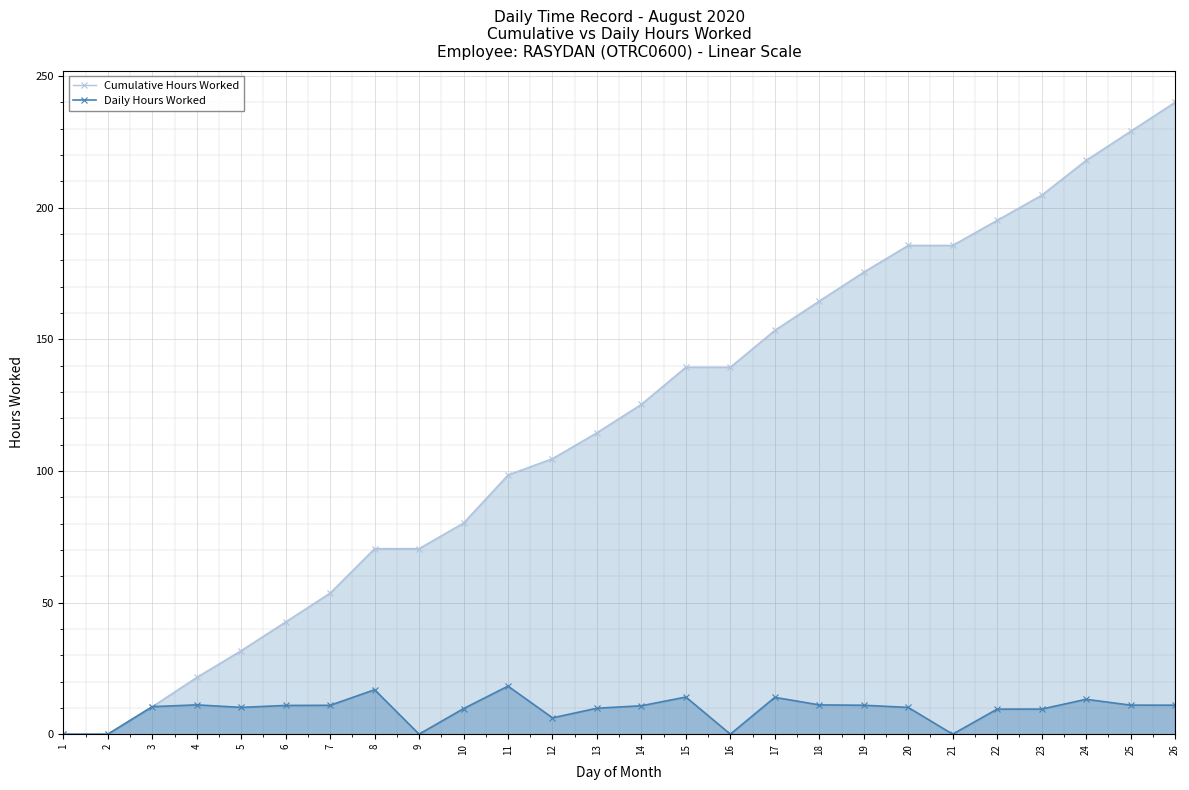

Count the number of data series in this chart.

2